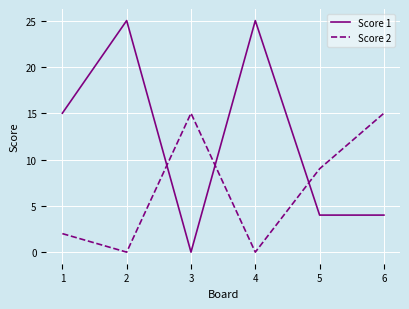

The value of Score 1 at 3 is 8. True or false?

False